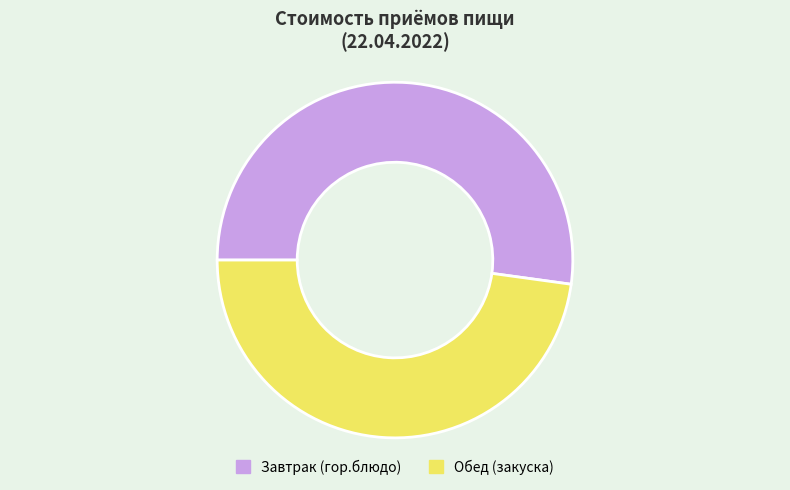

Is it true that Завтрак (гор.блюдо) is 60% of the pie?

False